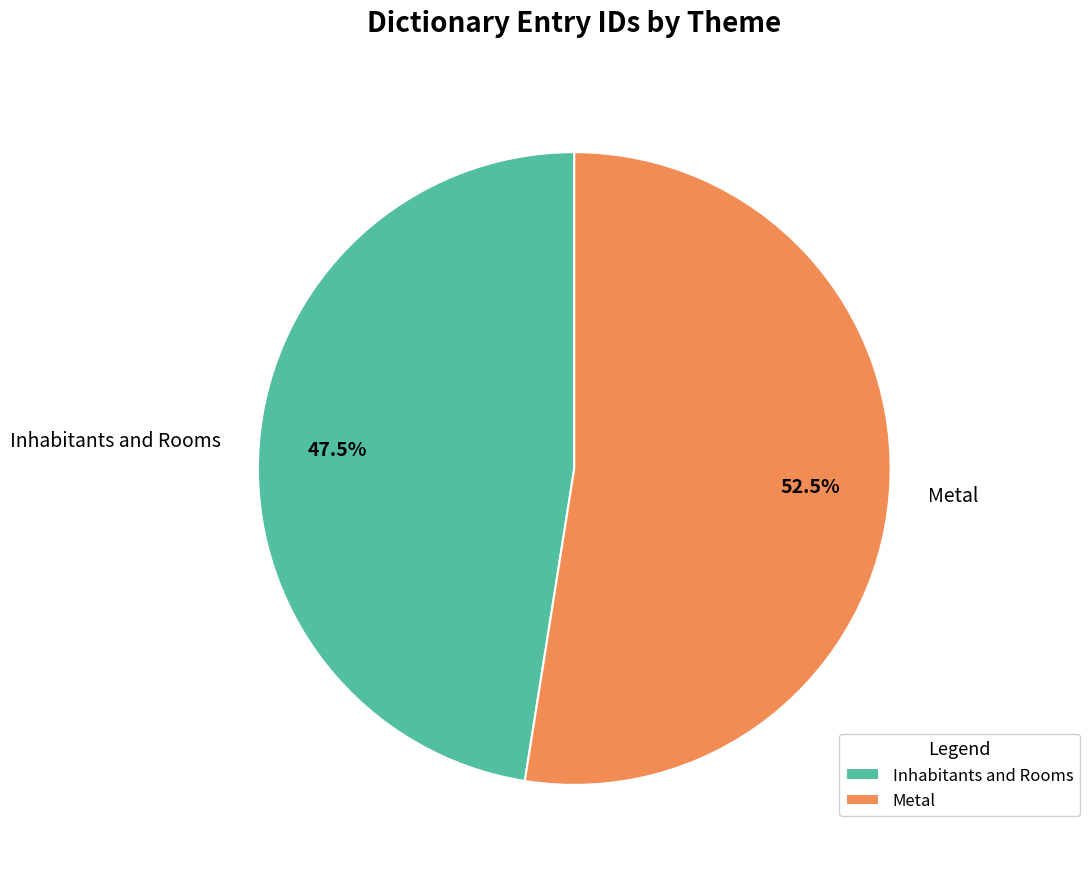

What is the total percentage of Metal and Inhabitants and Rooms?

100.0%